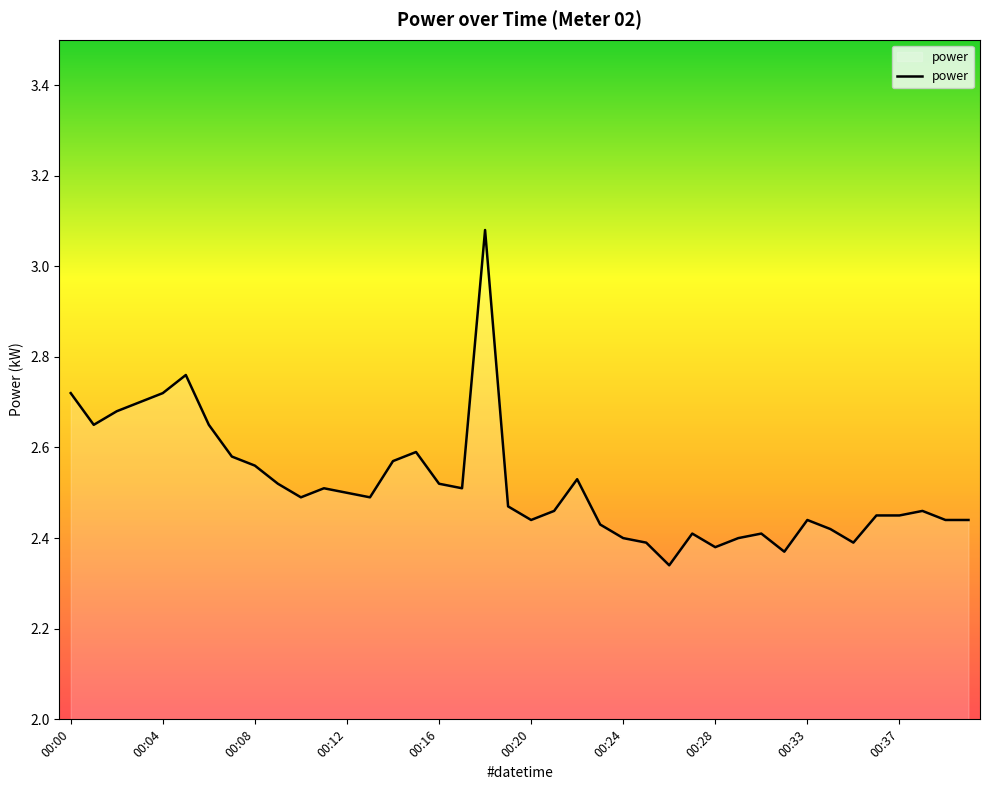

Rank the categories by value from highest to lowest.

00:18, 00:05, 00:00, 00:04, 00:03, 00:02, 00:01, 00:06, 00:15, 00:07, 00:14, 00:08, 00:22, 00:09, 00:16, 00:11, 00:17, 00:12, 00:10, 00:13, 00:19, 00:21, 00:38, 00:36, 00:37, 00:20, 00:33, 00:39, 00:40, 00:23, 00:34, 00:27, 00:31, 00:24, 00:30, 00:25, 00:35, 00:28, 00:32, 00:26